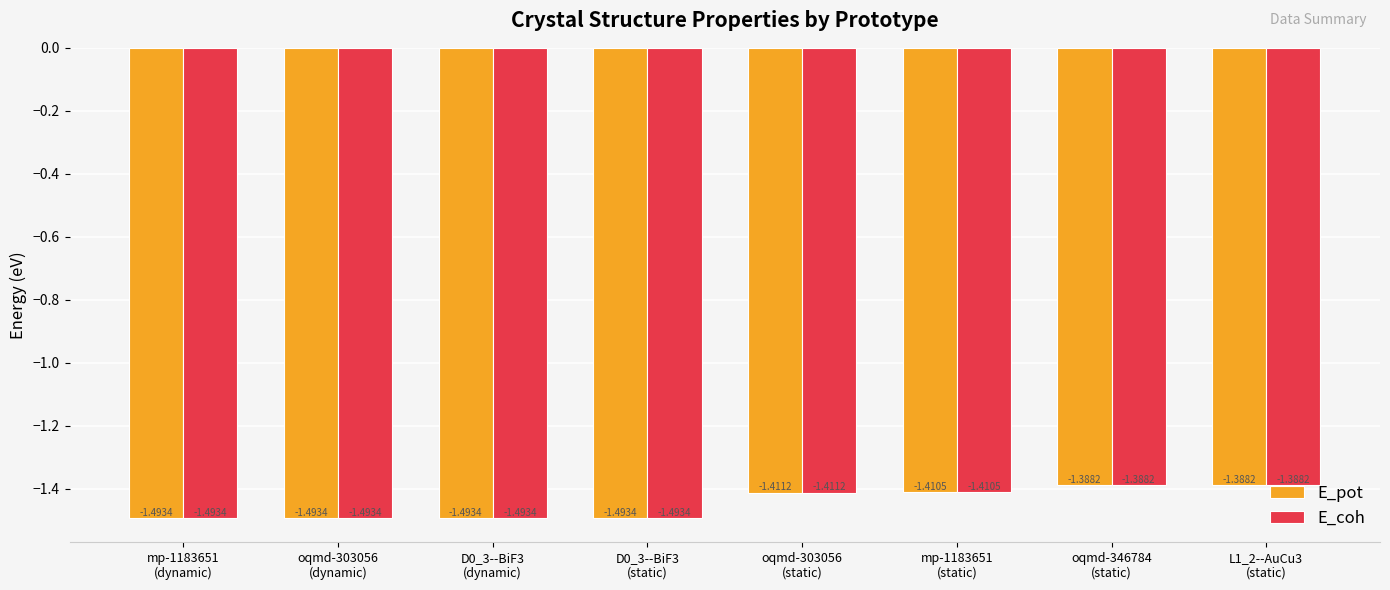

How many bars are there in total?

16